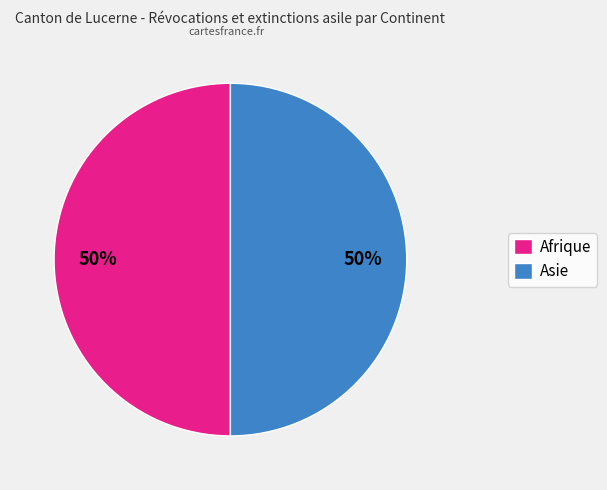

Do Asie and Afrique together represent more than half of the pie?

Yes